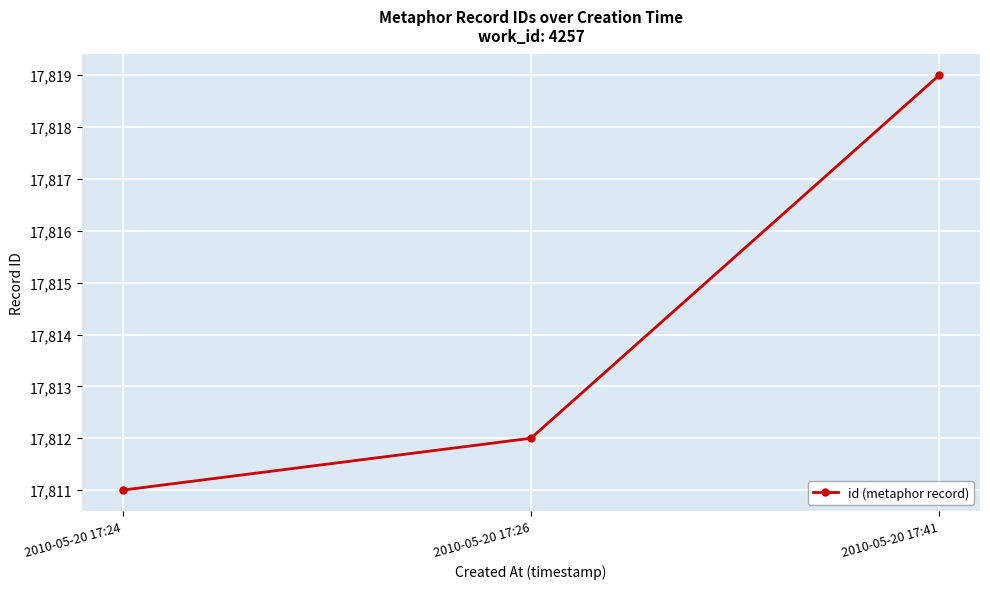

List the labels in order of value, smallest first.

2010-05-20 17:24, 2010-05-20 17:26, 2010-05-20 17:41